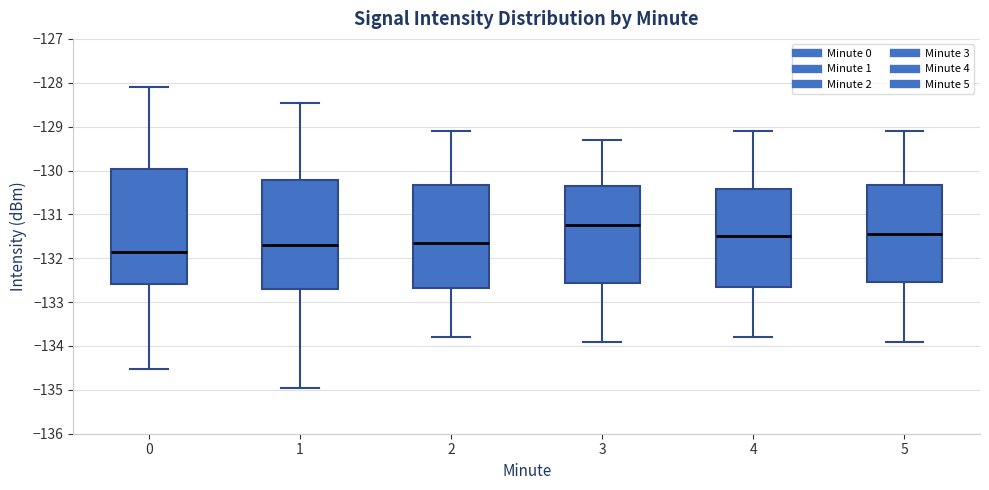

Where does the upper whisker of the box at x = 4 end on the y-axis? The values are not printed on the chart, so give them approximately, as read against the axis.

-129.1